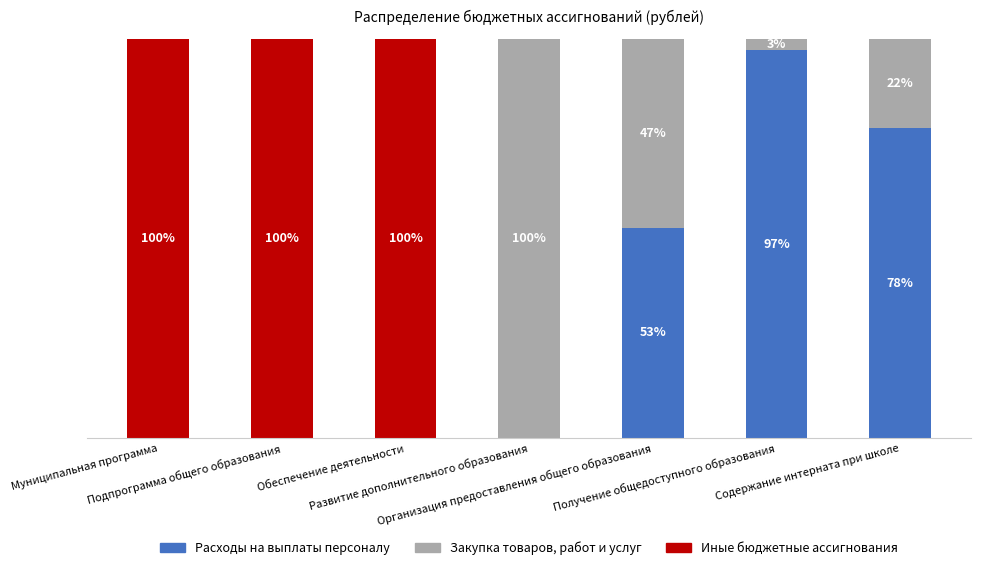

Are the bars horizontal?

No